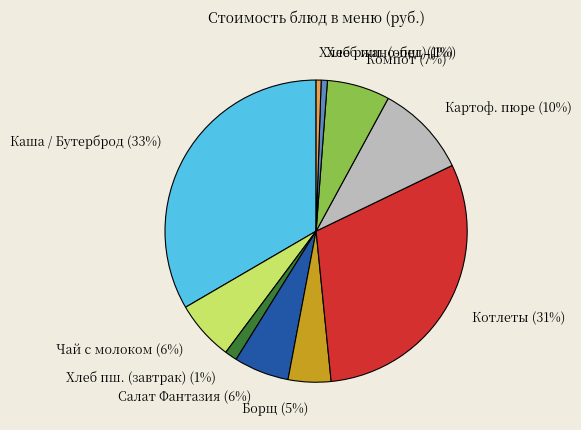

Is it true that Хлеб пш. (завтрак) is 11% of the pie?

False